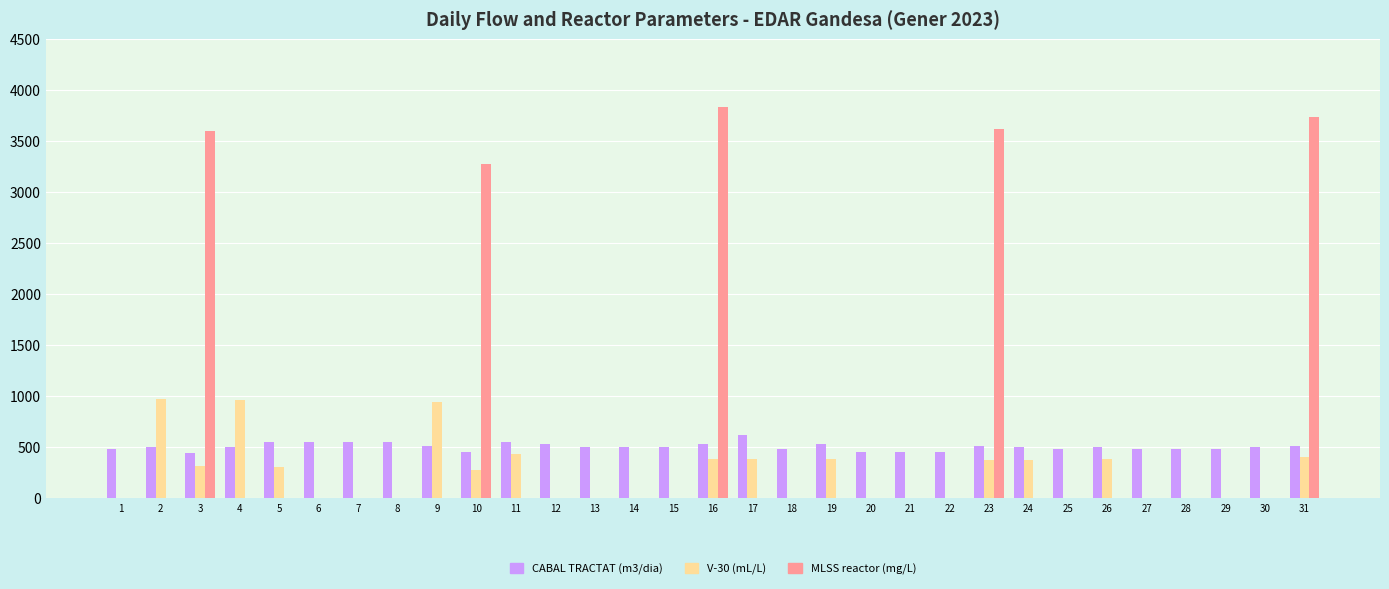

What is the maximum value shown in the chart?

3840